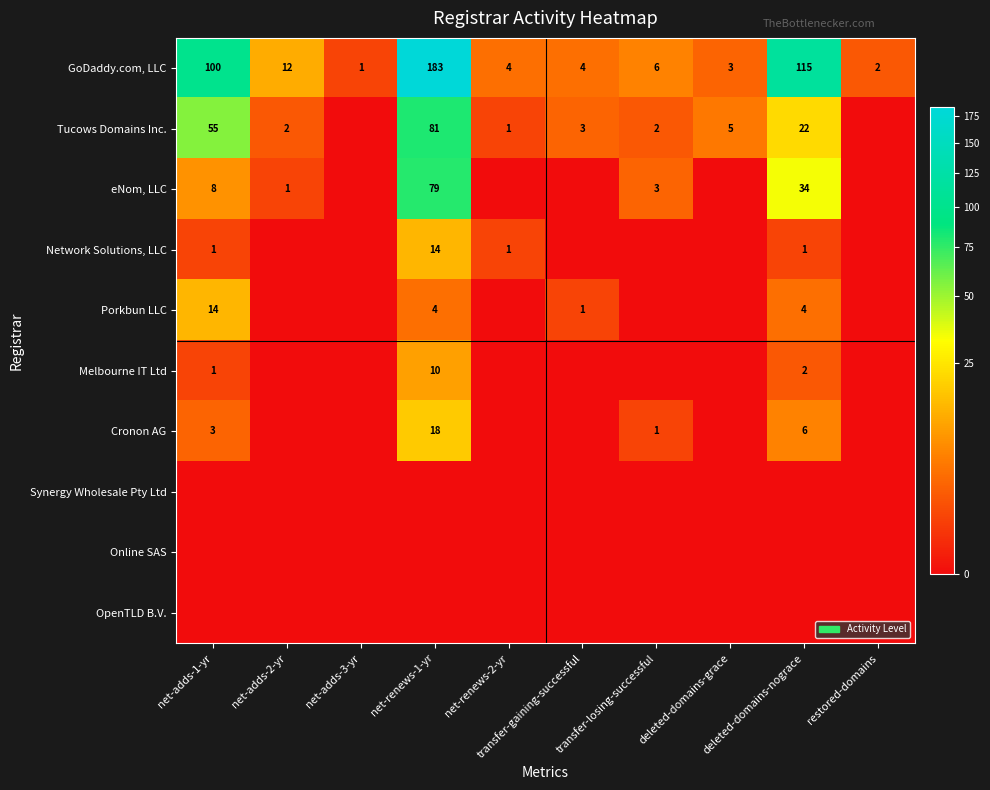

What is the spread (max minus min) of values at transfer-losing-successful?

6